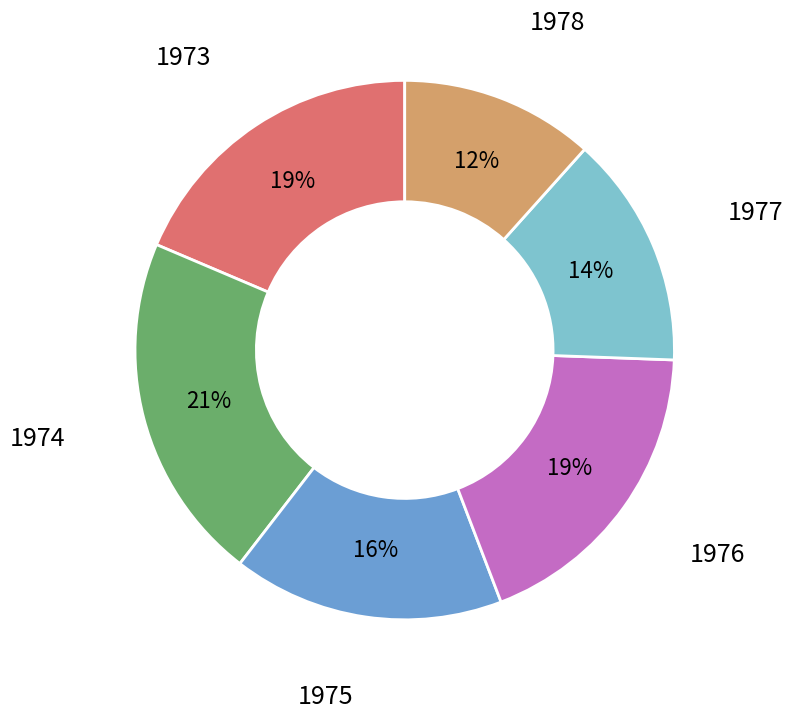

Count the number of slices in the pie.

6